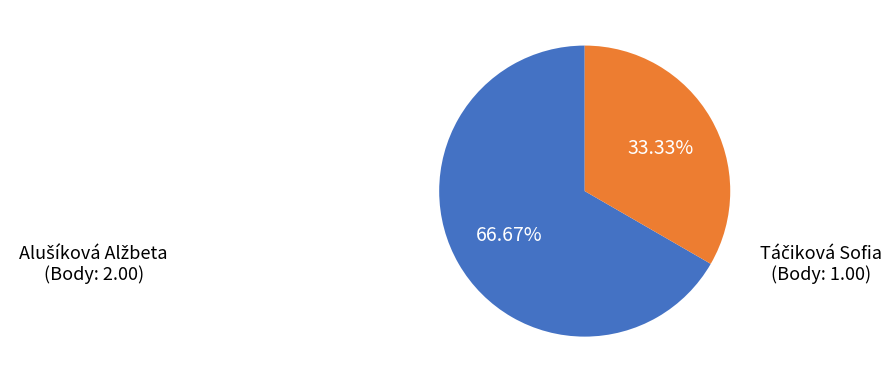

Is there a majority slice in this chart?

Yes